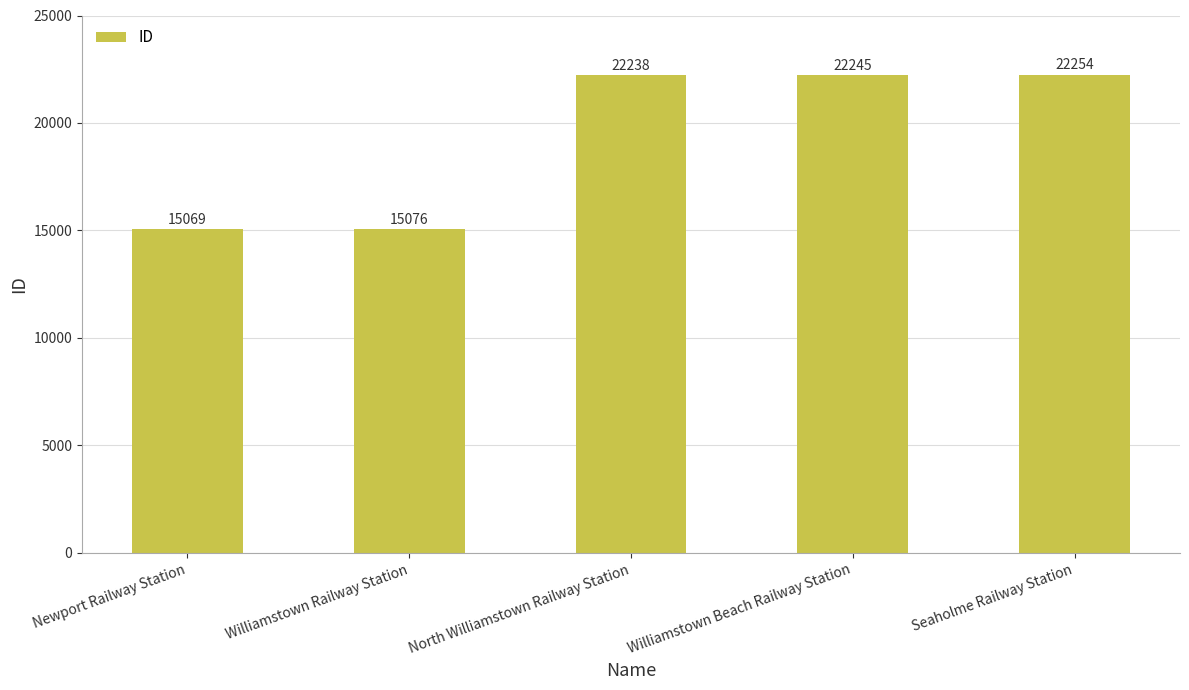

Reading left to right, list all the values displayed in this chart.

Newport Railway Station=15069	Williamstown Railway Station=15076	North Williamstown Railway Station=22238	Williamstown Beach Railway Station=22245	Seaholme Railway Station=22254